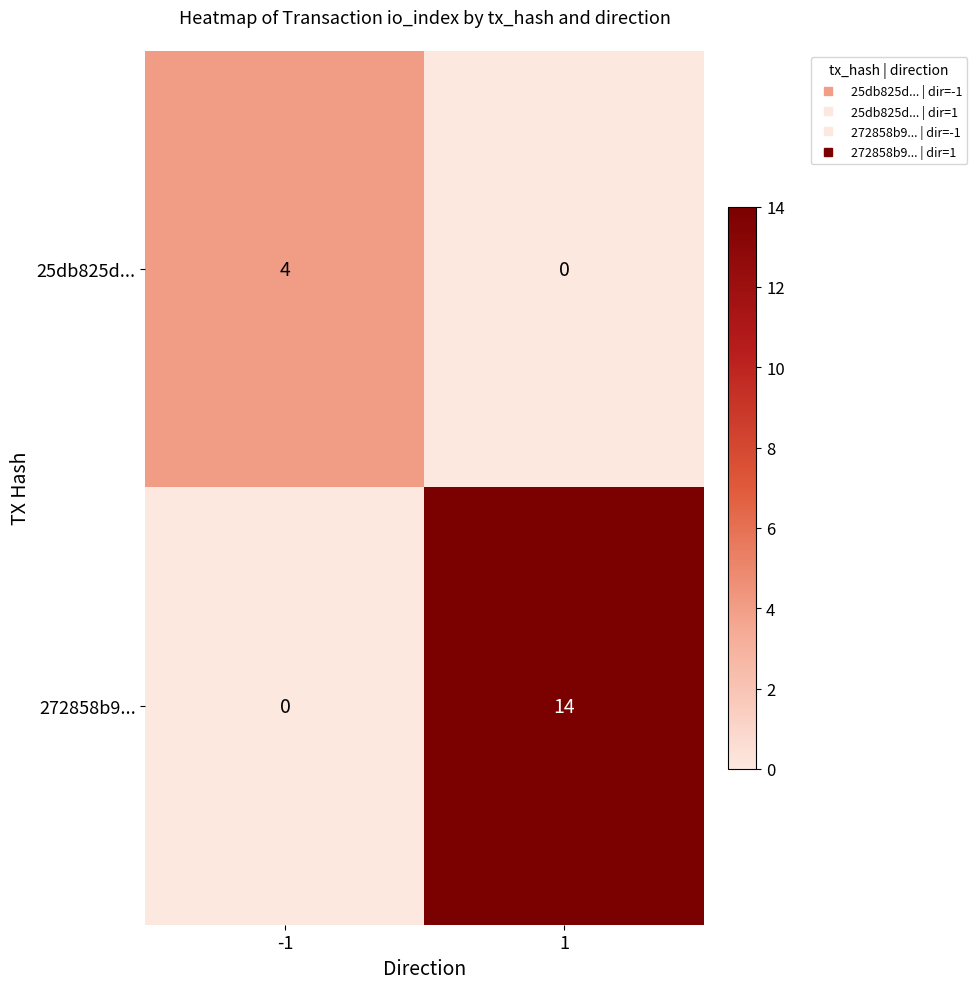

What is the highest value of the 25db825d... series?

4